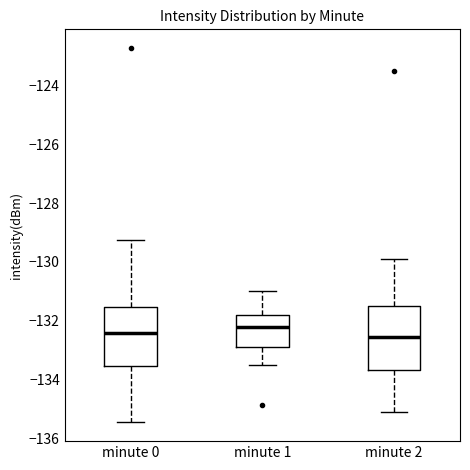

Reading left to right, read every box against the y-axis: the position of its median line, the range the box covers, and the ends of its whiskers. The values are not printed on the chart, so give them approximately, as read against the axis.

minute 0: median -132.4, box -133.6 to -131.6, whiskers -135.4 to -129.2
minute 1: median -132.2, box -132.8 to -131.8, whiskers -133.4 to -131.0
minute 2: median -132.6, box -133.6 to -131.4, whiskers -135.0 to -129.8